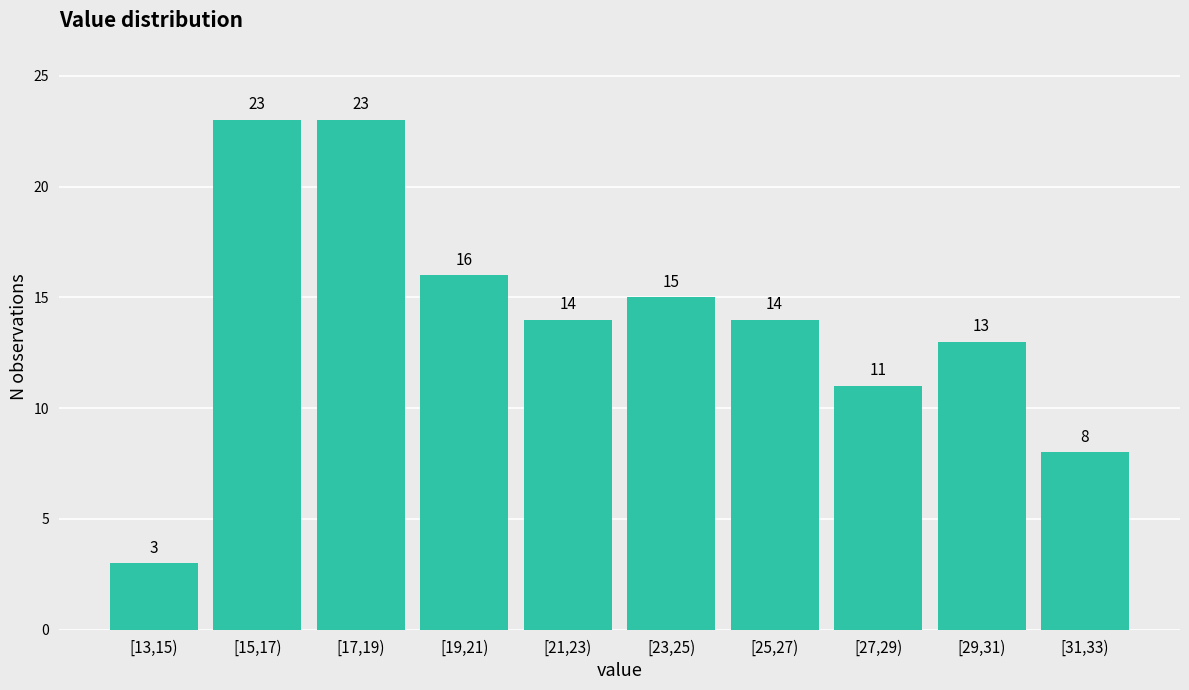

Reading right to left, extract all data points from this chart.

8	13	11	14	15	14	16	23	23	3